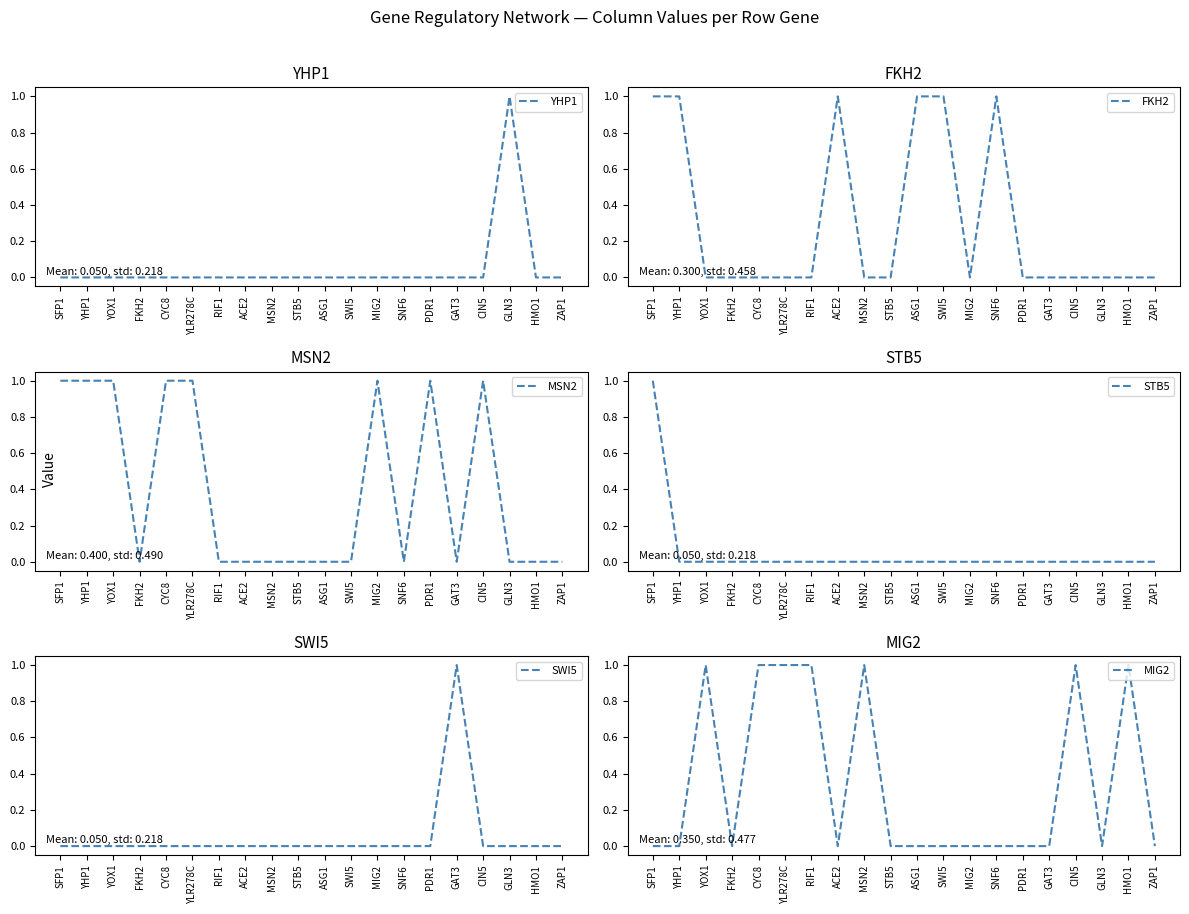

Where do MSN2 and YHP1 first cross each other?

CIN5 and GLN3